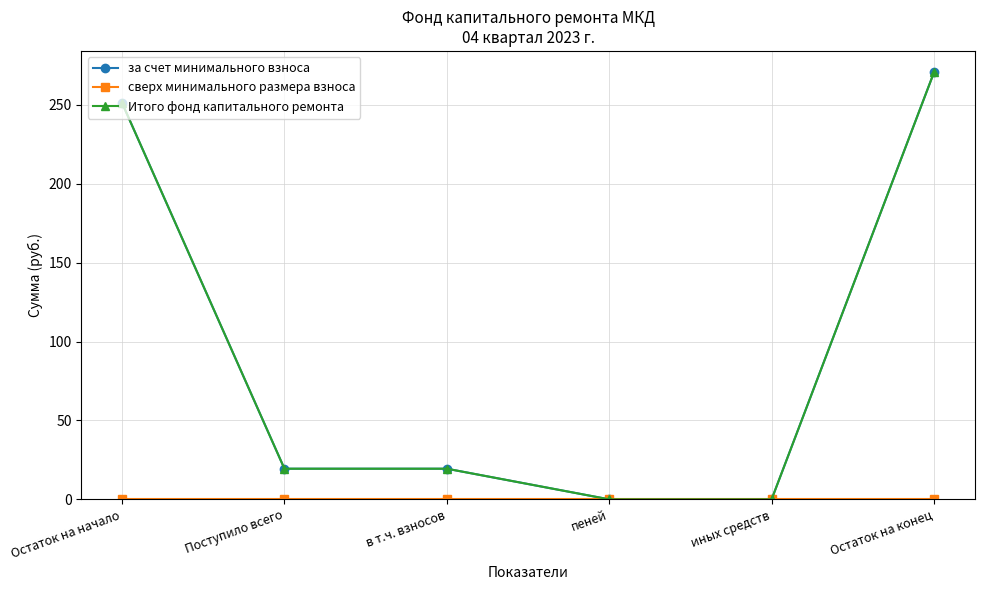

True or false: сверх минимального размера взноса has more than 2 interior local peaks.

False